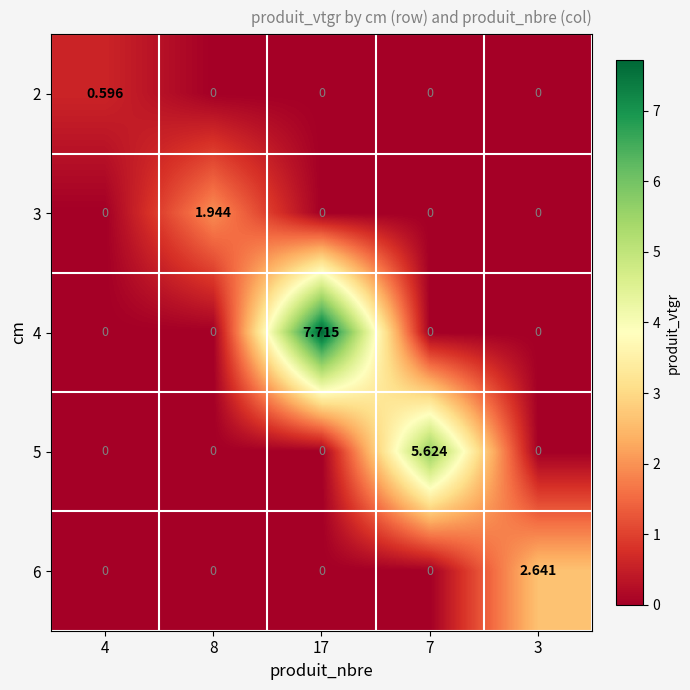

Is the value of 4 at 8 greater than the value of 2 at 4?

No